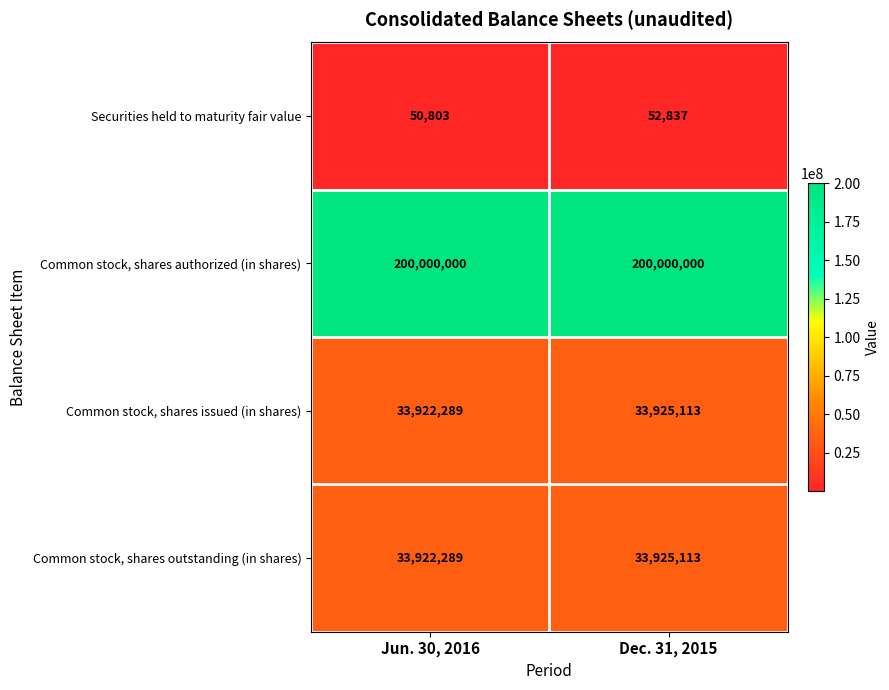

Which category has the highest value in the Securities held to maturity fair value series?

Dec. 31, 2015